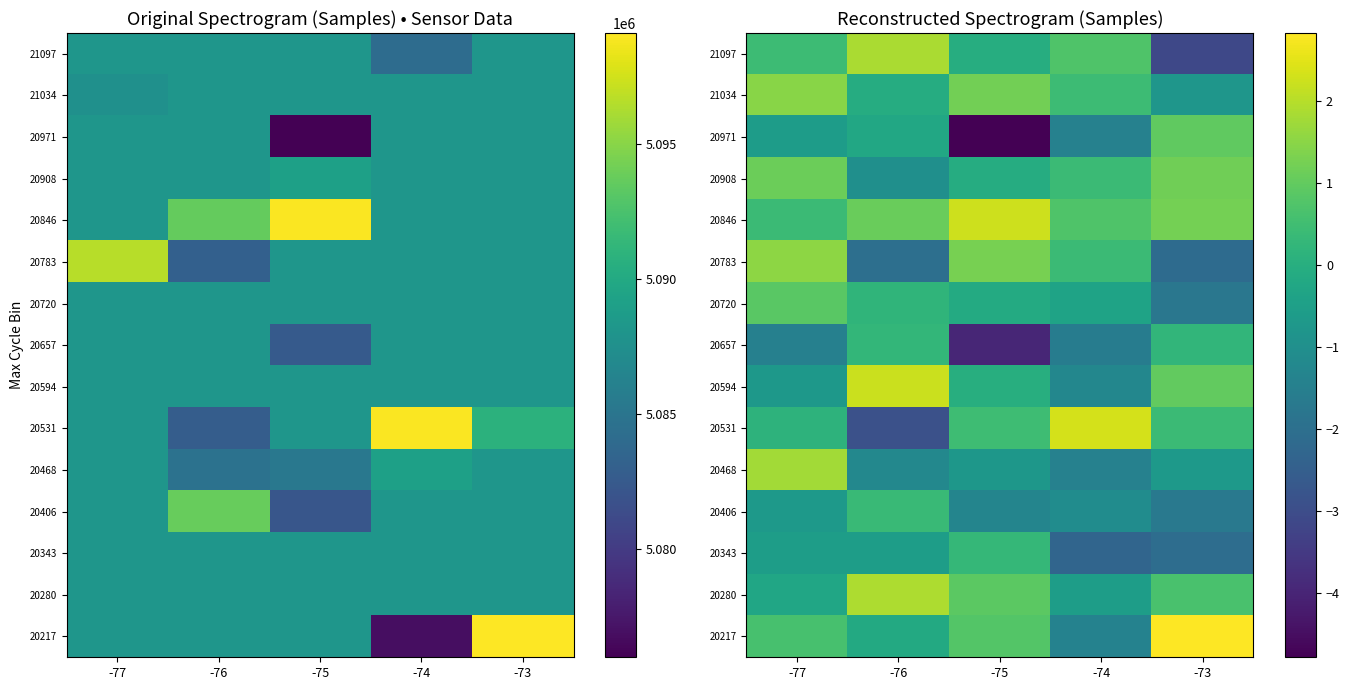

What is the total value across all series at -74?

-6.4